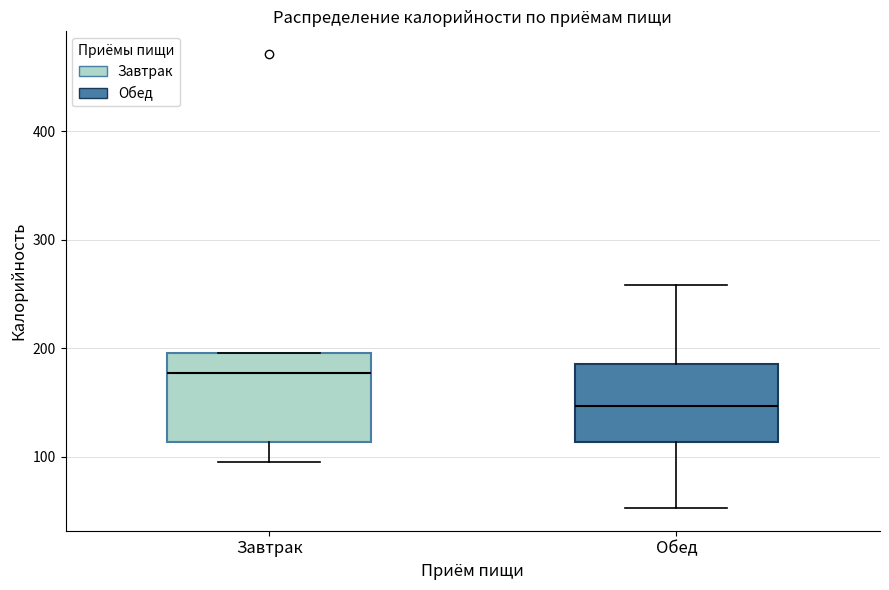

Where is the lower edge of the box for Завтрак on the y-axis? The values are not printed on the chart, so give them approximately, as read against the axis.

110